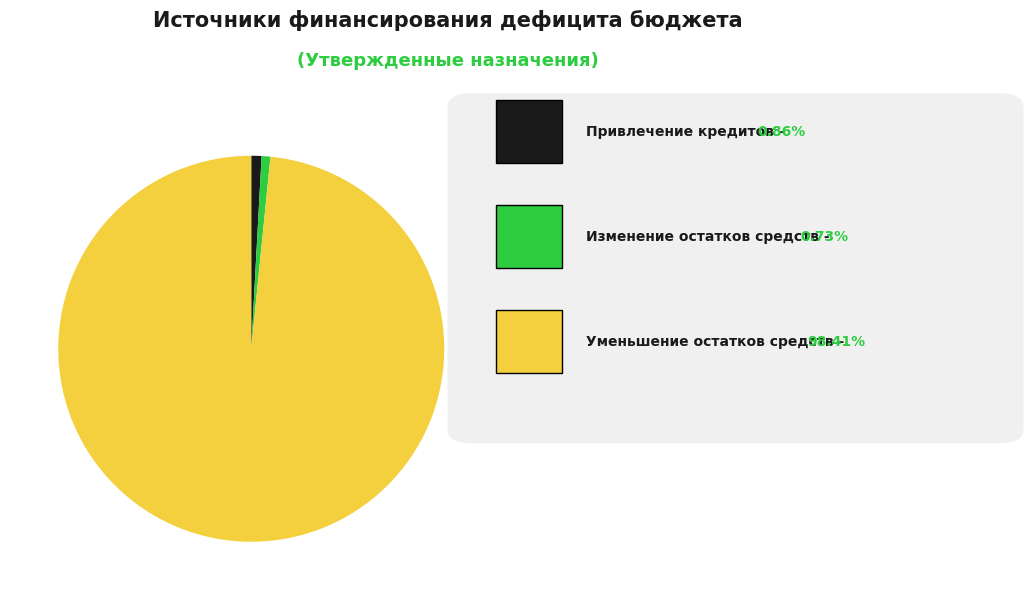

Is there any slice that represents more than half of the pie?

Yes